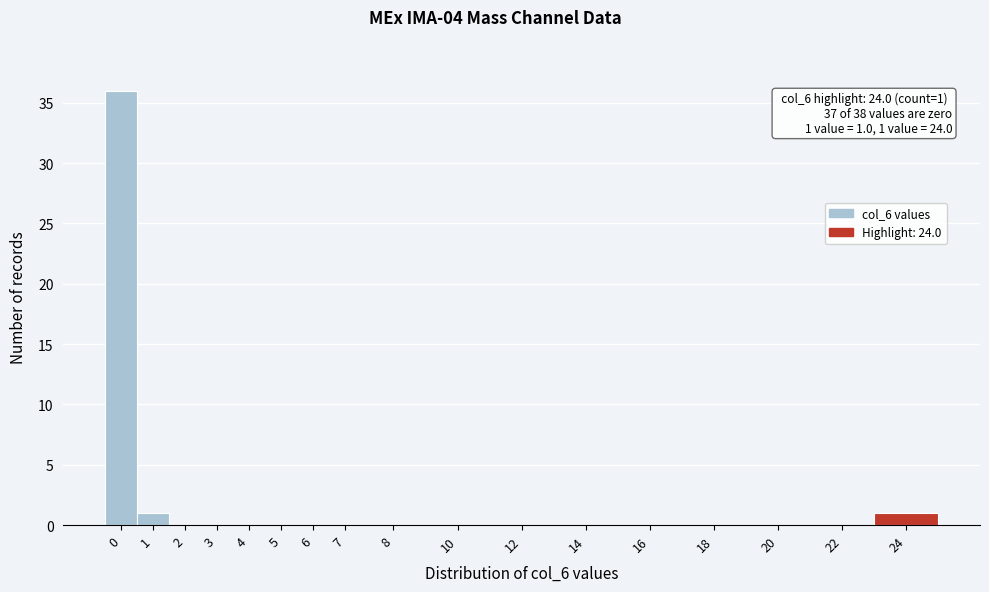

Reading left to right, transcribe all the data shown in this chart.

0=36	1=1	2=0	3=0	4=0	5=0	6=0	7=0	8=0	10=0	12=0	14=0	16=0	18=0	20=0	22=0	24=1